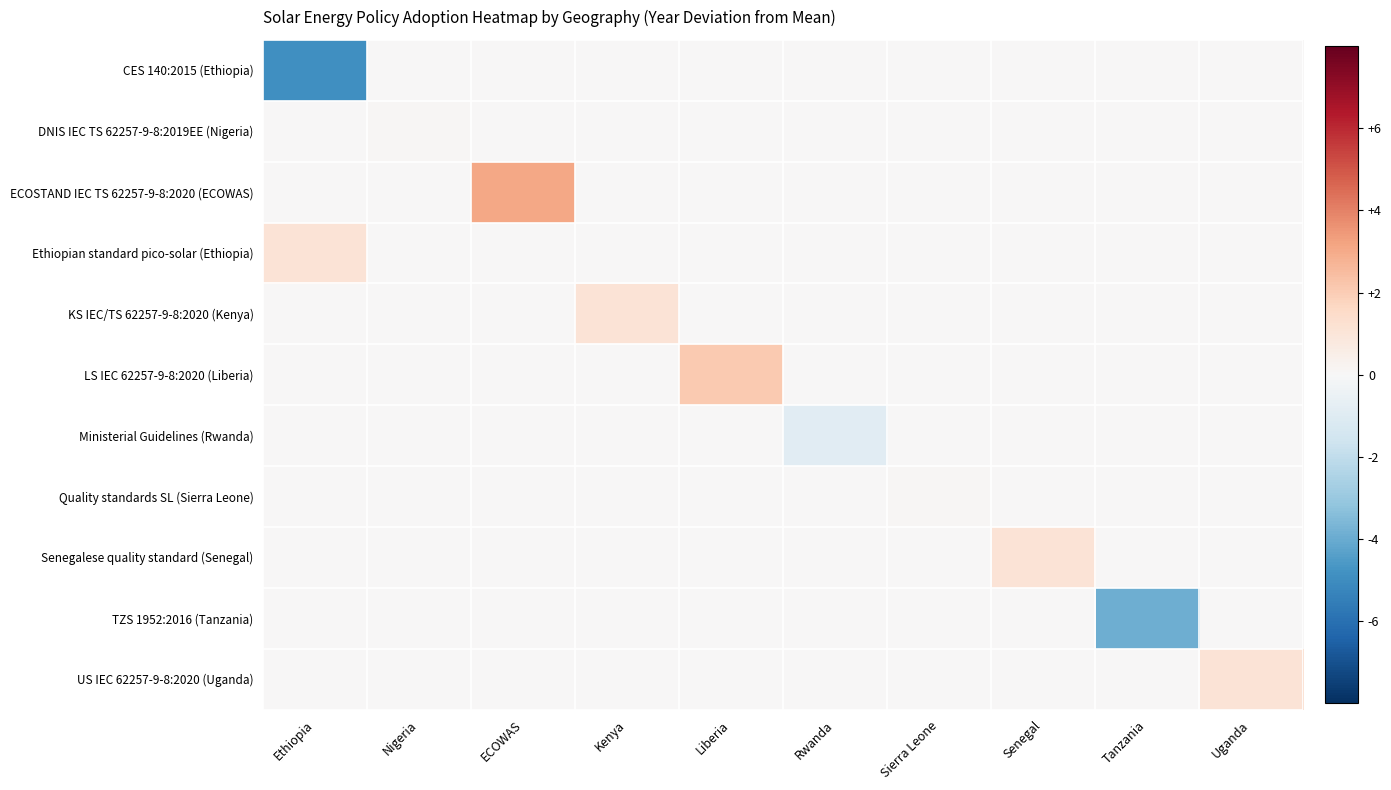

What is the difference between the highest and lowest values at Sierra Leone?

0.1